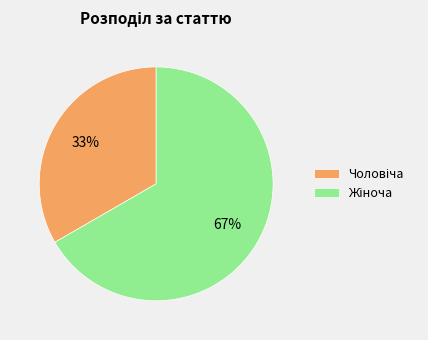

Does any single category account for the majority?

Yes